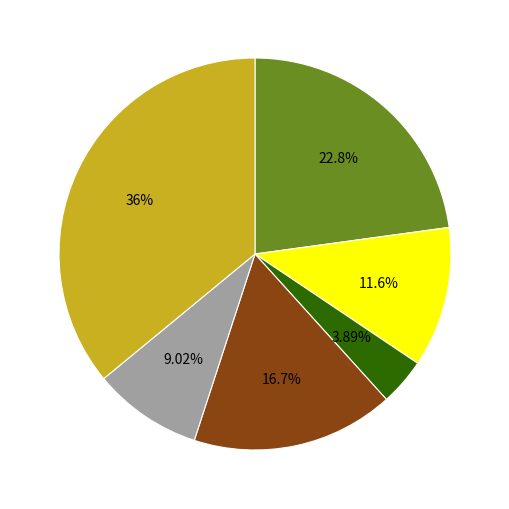

To the nearest percent, what is the average slice percentage?

17%